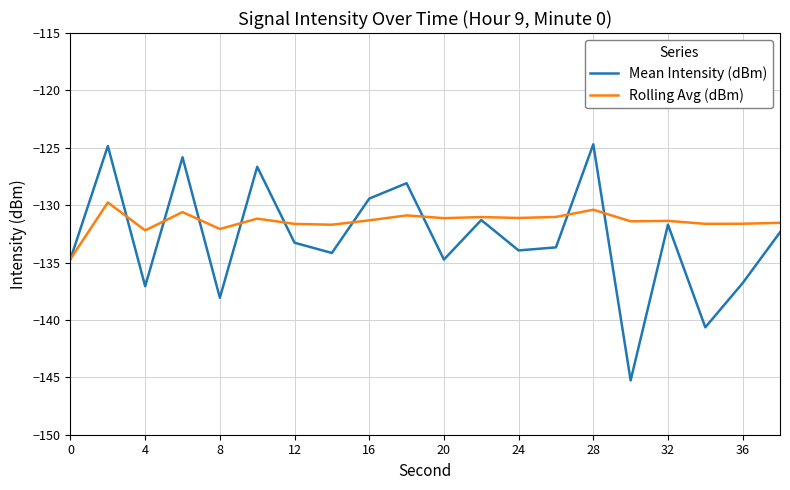

Which series has the largest total across all categories?

Rolling Avg (dBm)